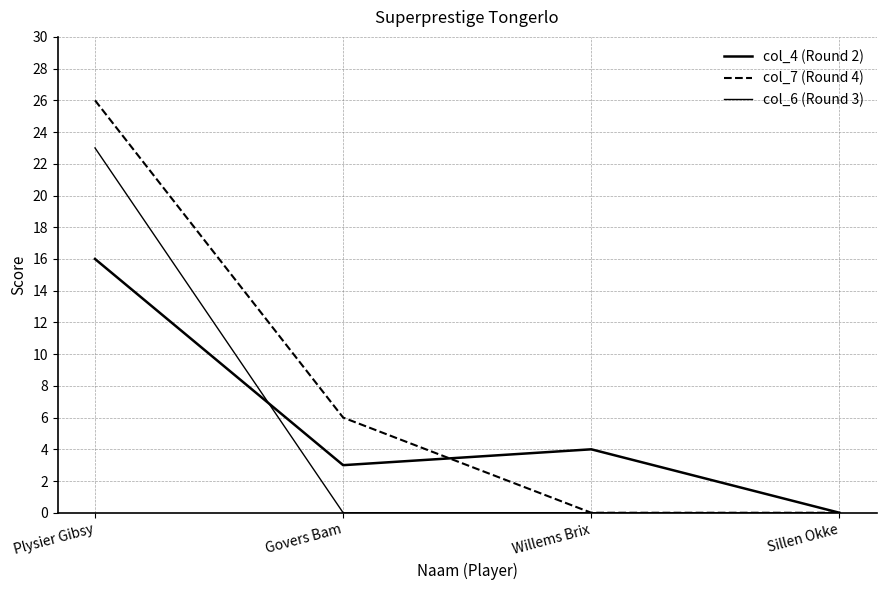

Does the chart display data point markers on the line(s)?

No